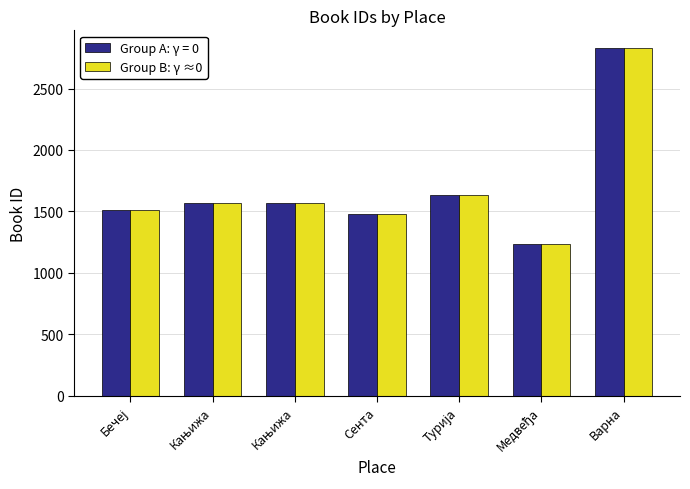

How many bars are there in each group?

2